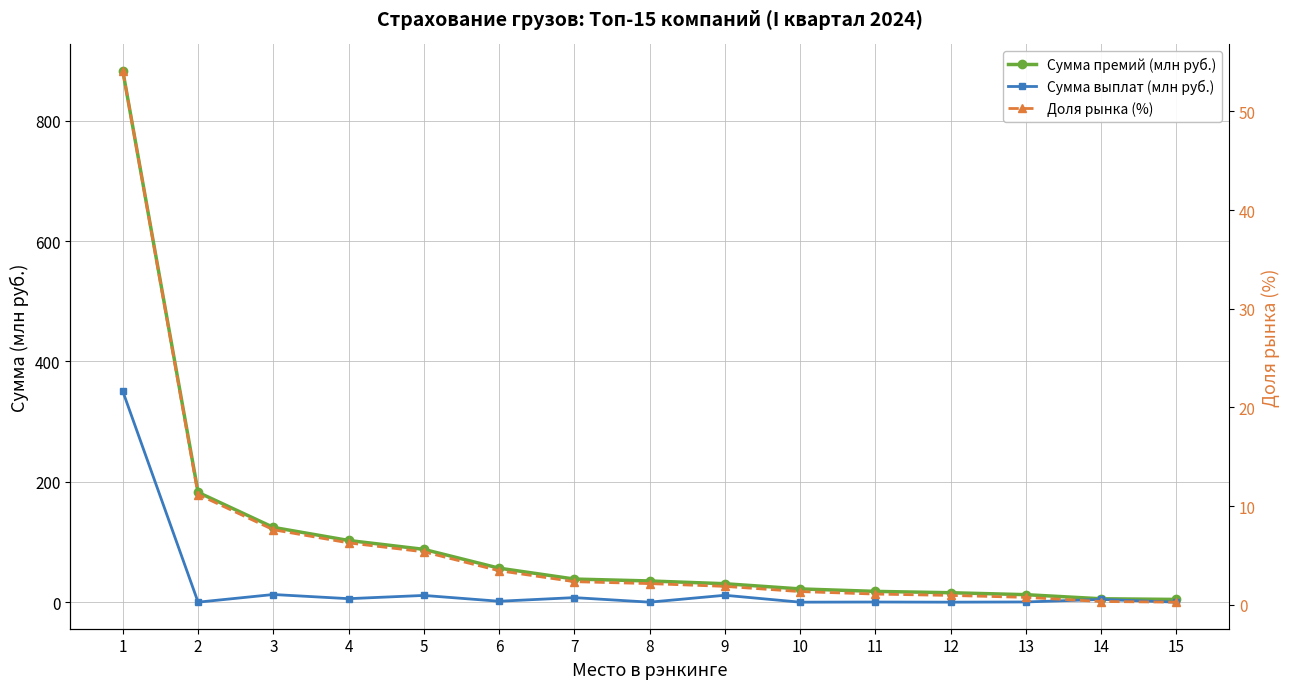

Which has a higher value, 8 or 2?

2